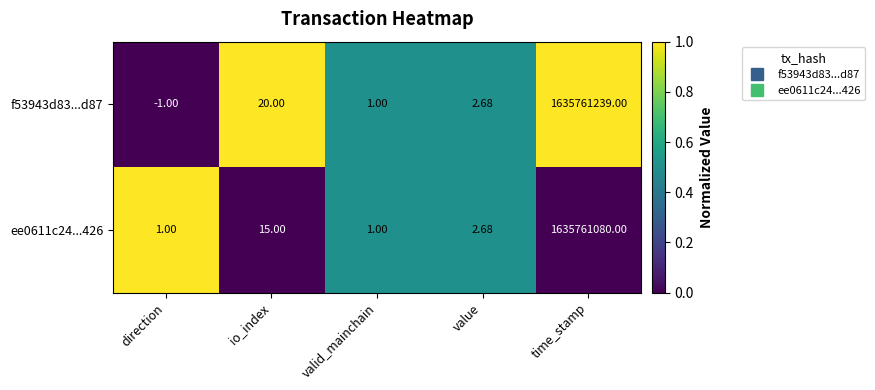

Which category has the lowest value across all series?

direction